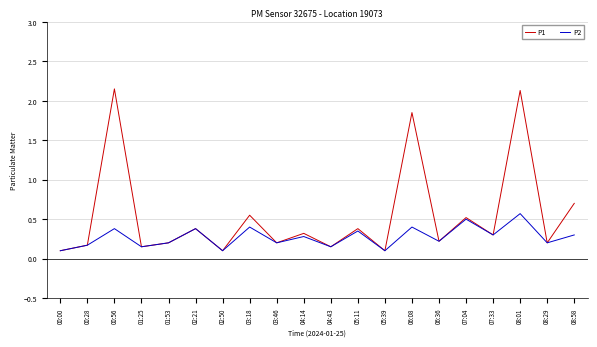

At which label is P1 closest to 1?

08:58